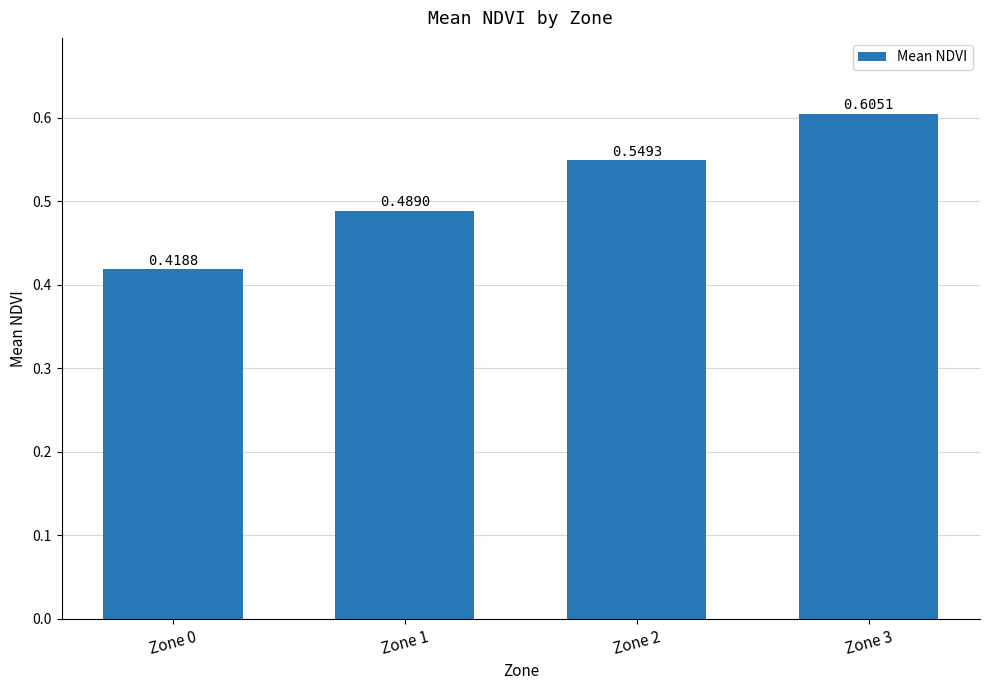

How many data points does each series have?

4